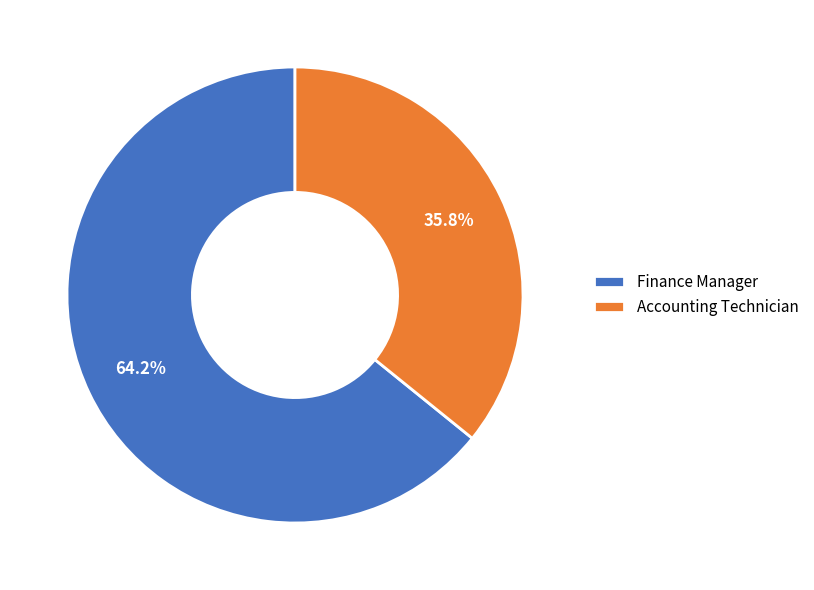

What is the ratio of the value at Finance Manager to the value at Accounting Technician?

1.8